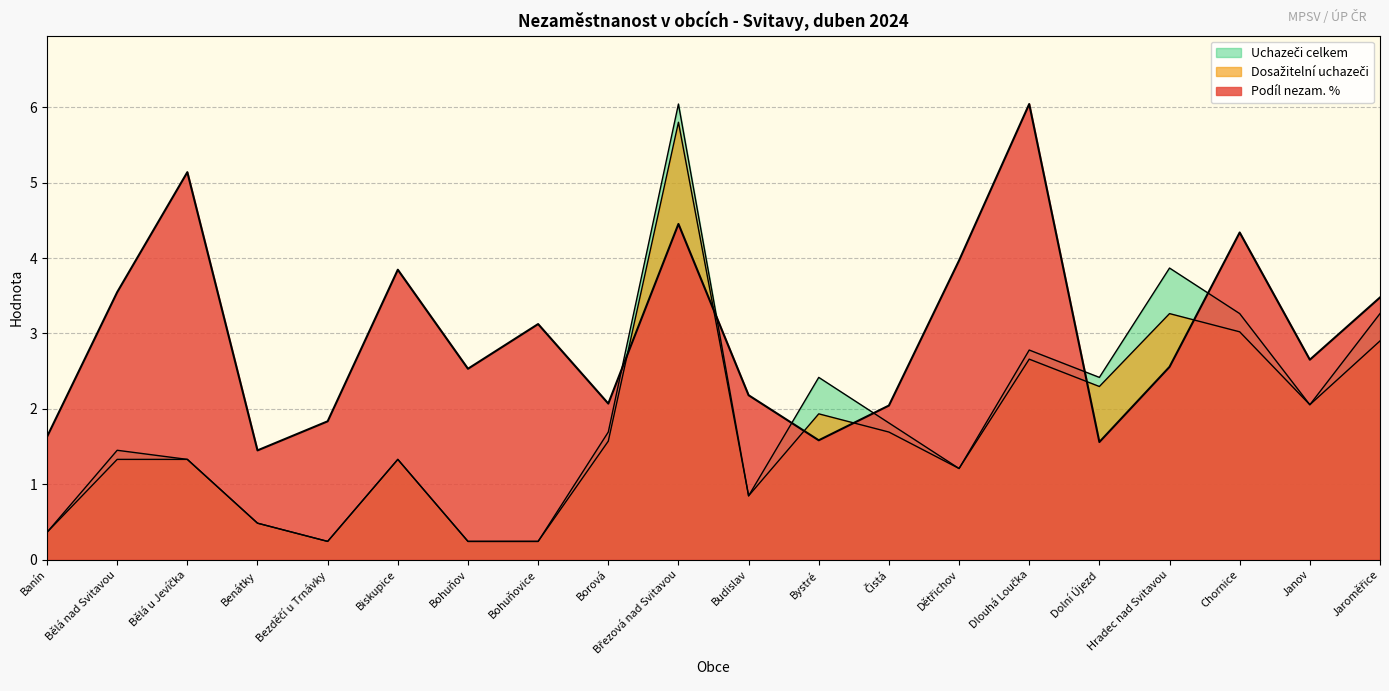

True or false: Podíl nezam. % and Dosažitelní uchazeči cross at least once.

True